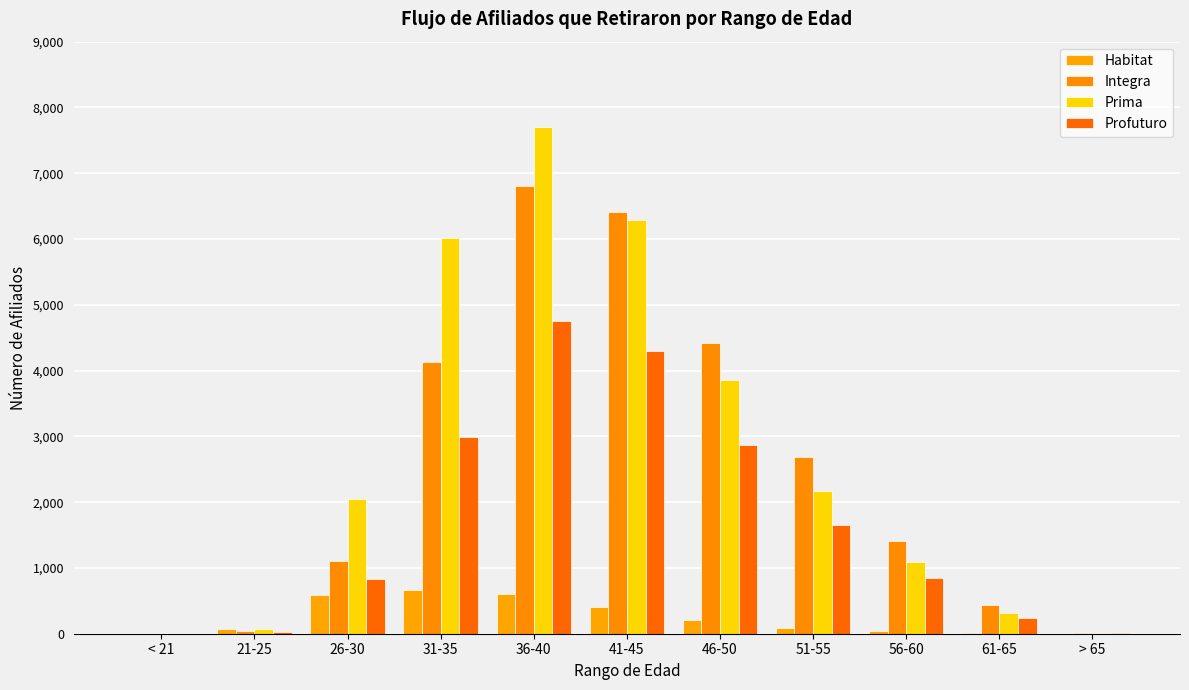

True or false: Habitat has a value of 401 at 41-45.

True